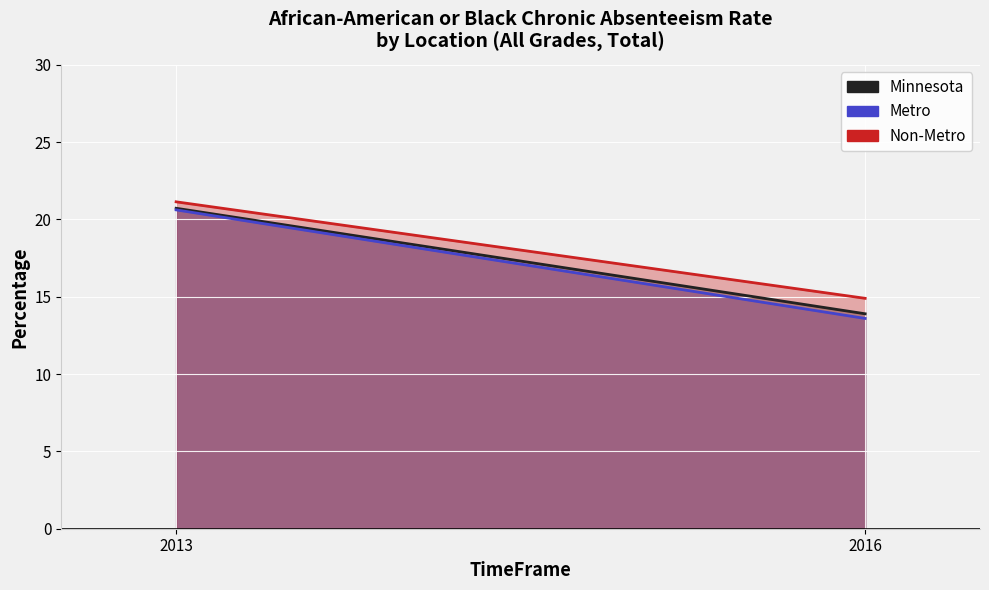

At which category is the sum across all series the highest?

2013